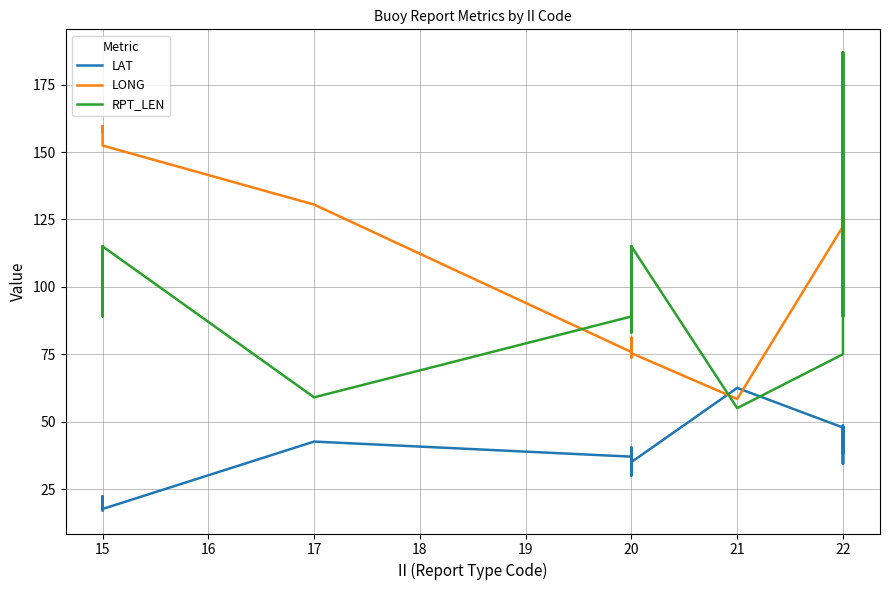

The LAT series shows 15.2 at 17. True or false?

False